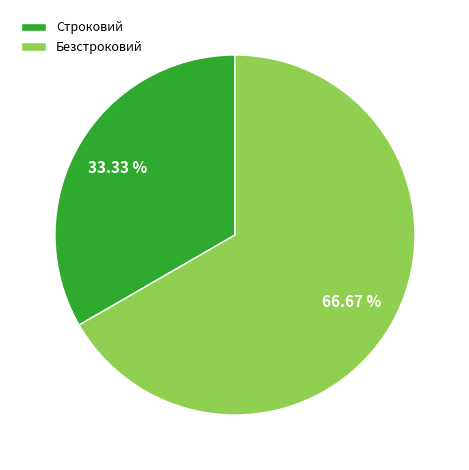

How many segments does this pie chart have?

2